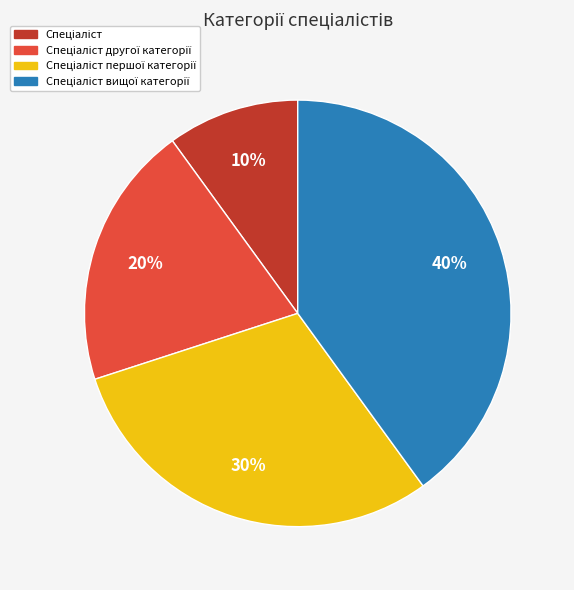

Is there a majority slice in this chart?

No